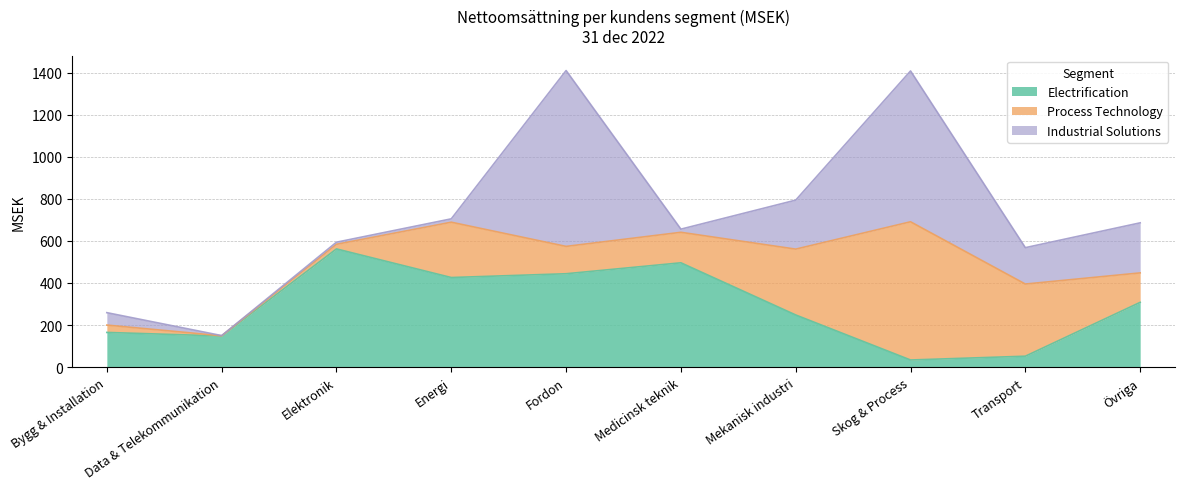

What is the total value across all series at Mekanisk industri?

794